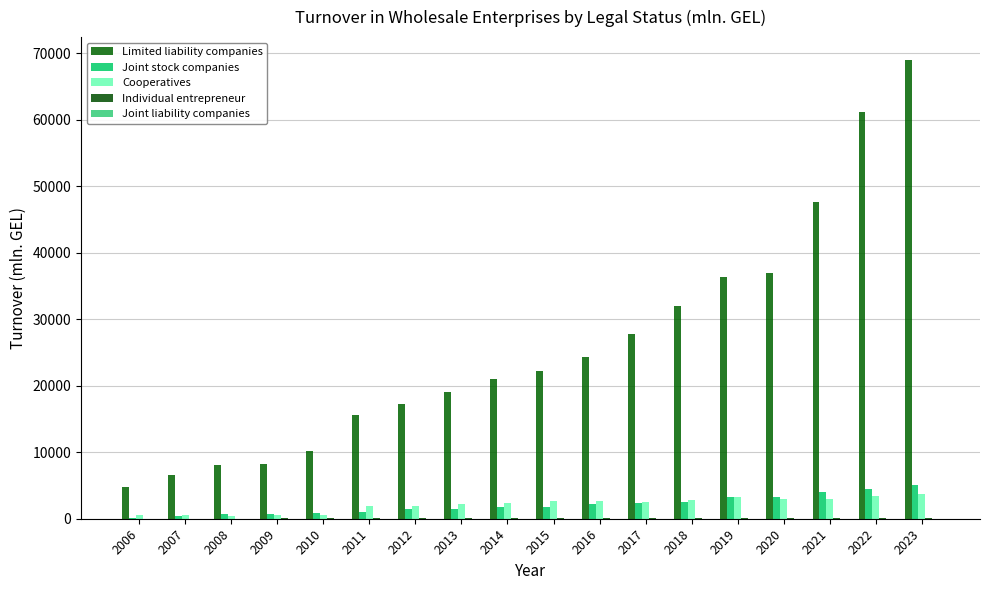

Where does the Joint liability companies series first go above 18?

2006